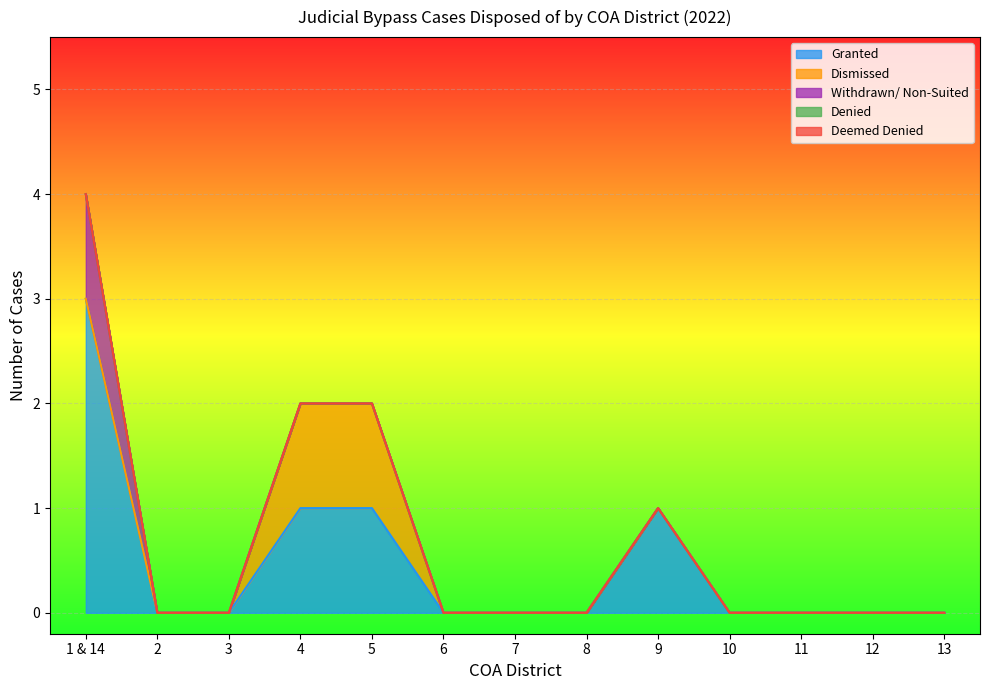

How many positive values does the Dismissed series have?

2